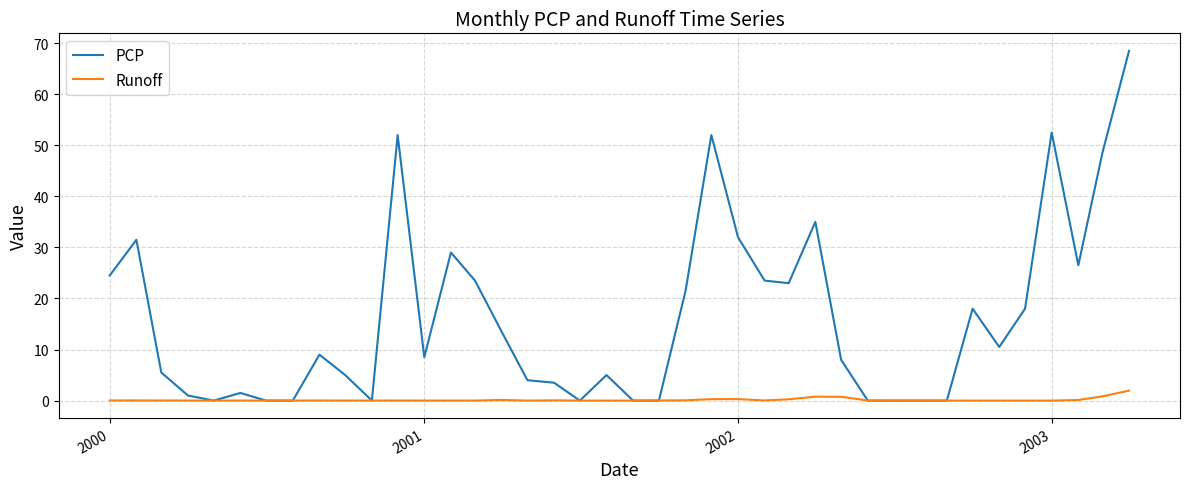

Rank the series by their average value, from lowest to highest.

Runoff, PCP